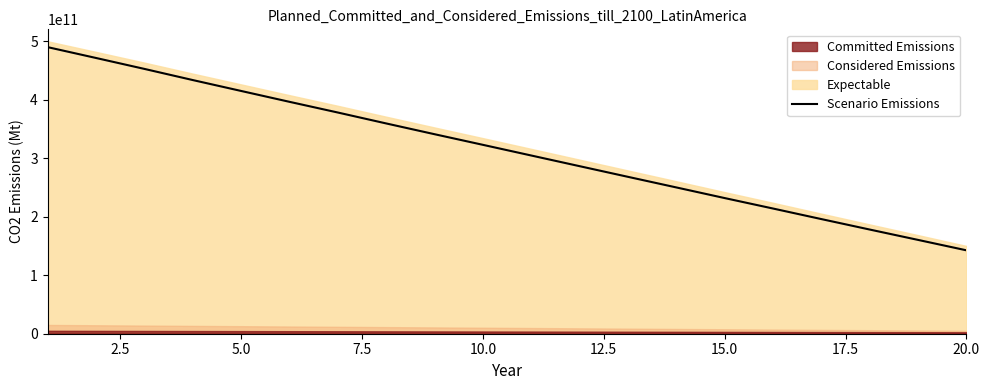

How many lines are shown in the chart?

1